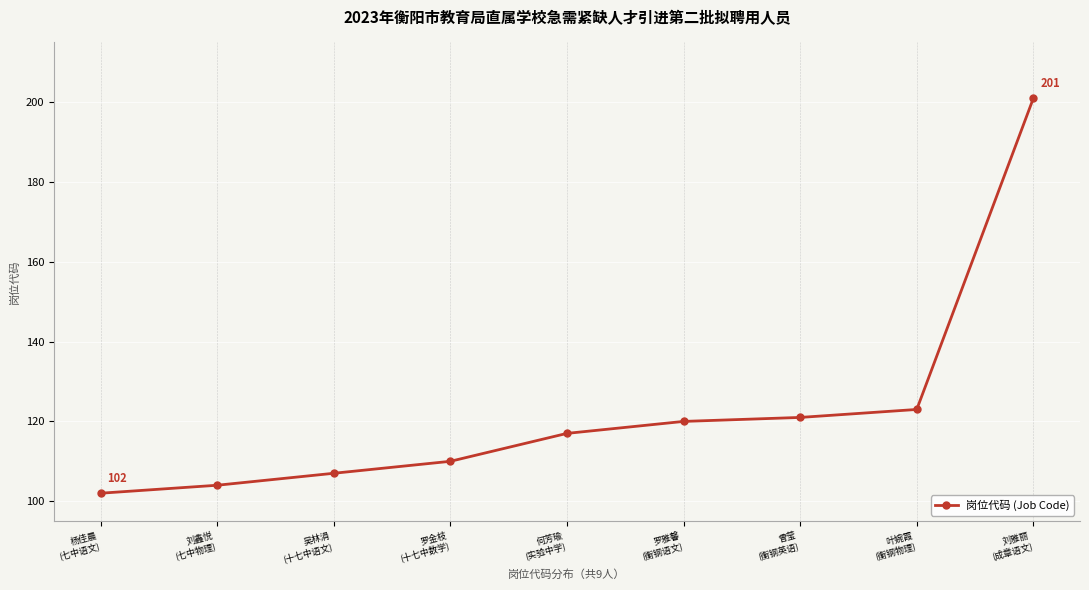

What is the change in value from 罗金枝
(十七中数学) to 罗雅馨
(衡钢语文)?

+10